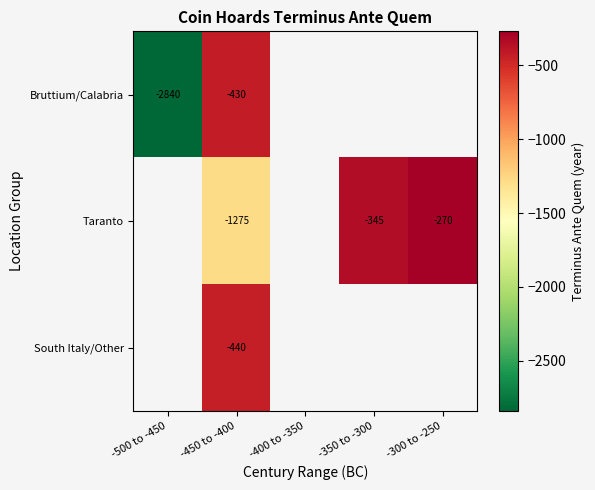

True or false: Taranto has a value of -435 at -300 to -250.

False